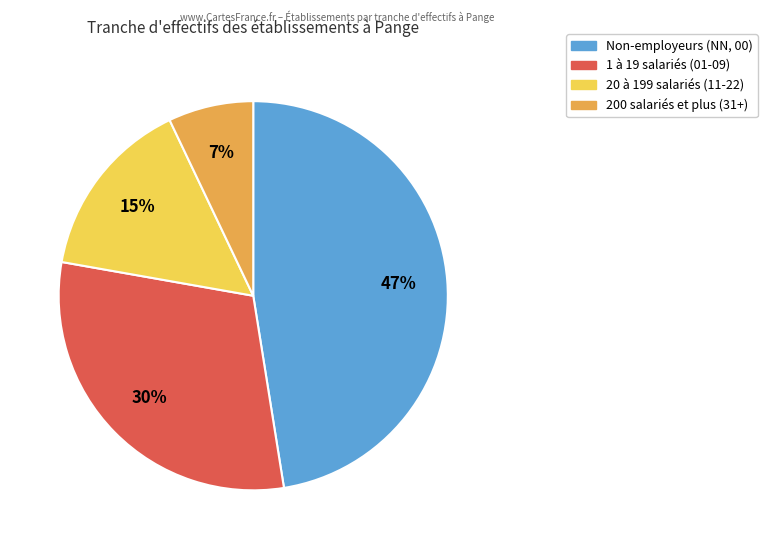

Count the number of slices in the pie.

4